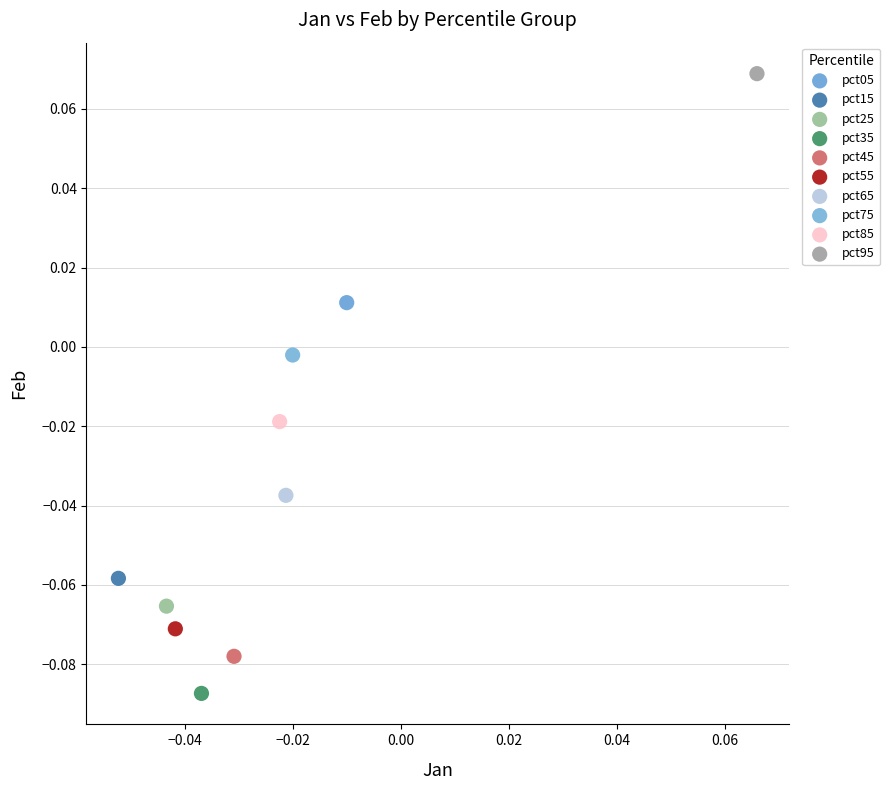

Which series contains the highest Y value?

pct95